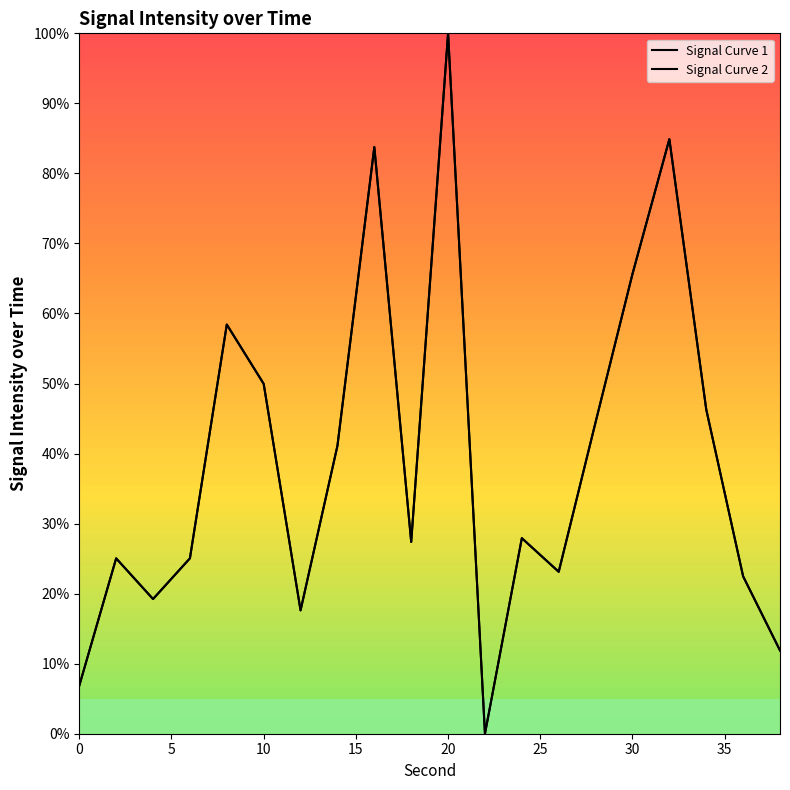

What is the maximum value shown in the chart?

100.0